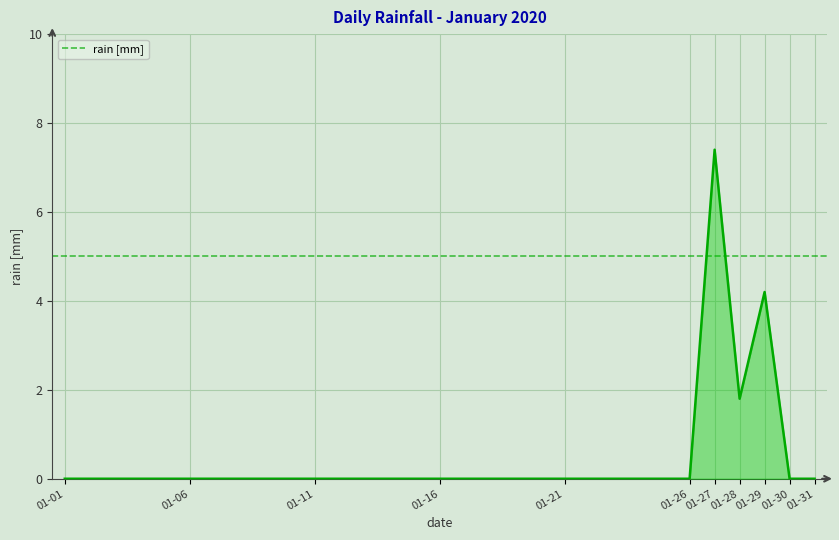

What is the difference between the maximum and minimum values?

7.4